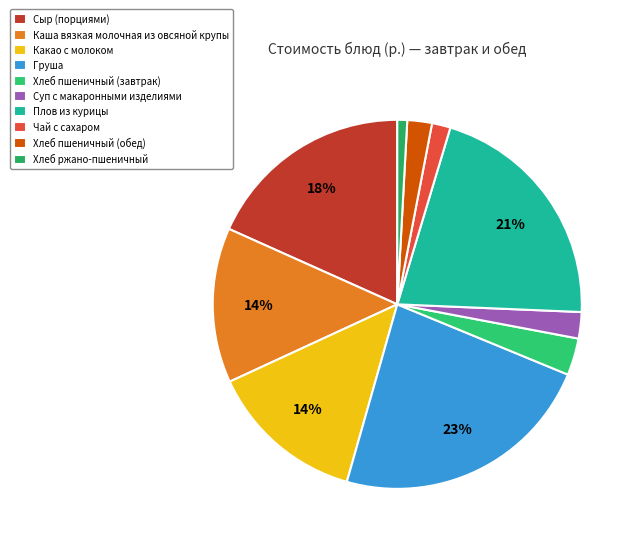

Count the number of slices in the pie.

10